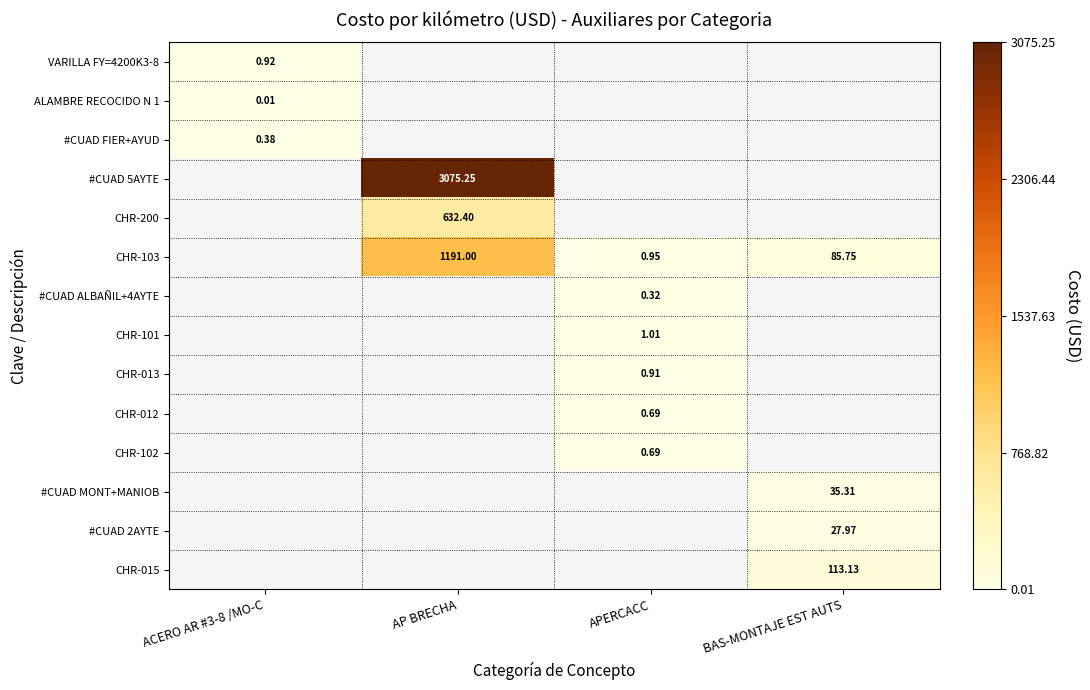

List the series in order of their overall mean, lowest first.

VARILLA FY=4200K3-8, ALAMBRE RECOCIDO N 1, #CUAD FIER+AYUD, #CUAD 5AYTE, CHR-200, CHR-103, #CUAD ALBAÑIL+4AYTE, CHR-101, CHR-013, CHR-012, CHR-102, #CUAD MONT+MANIOB, #CUAD 2AYTE, CHR-015